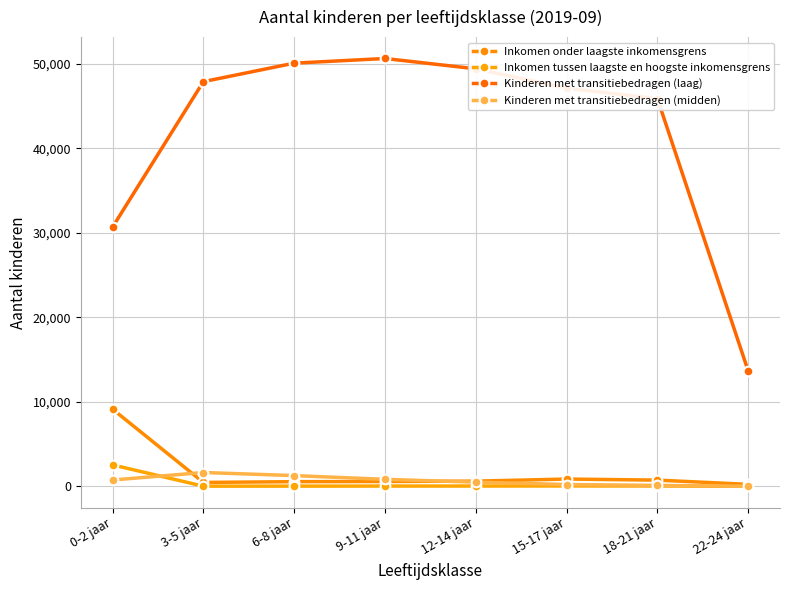

Is it true that Inkomen tussen laagste en hoogste inkomensgrens equals 22 at 3-5 jaar?

False